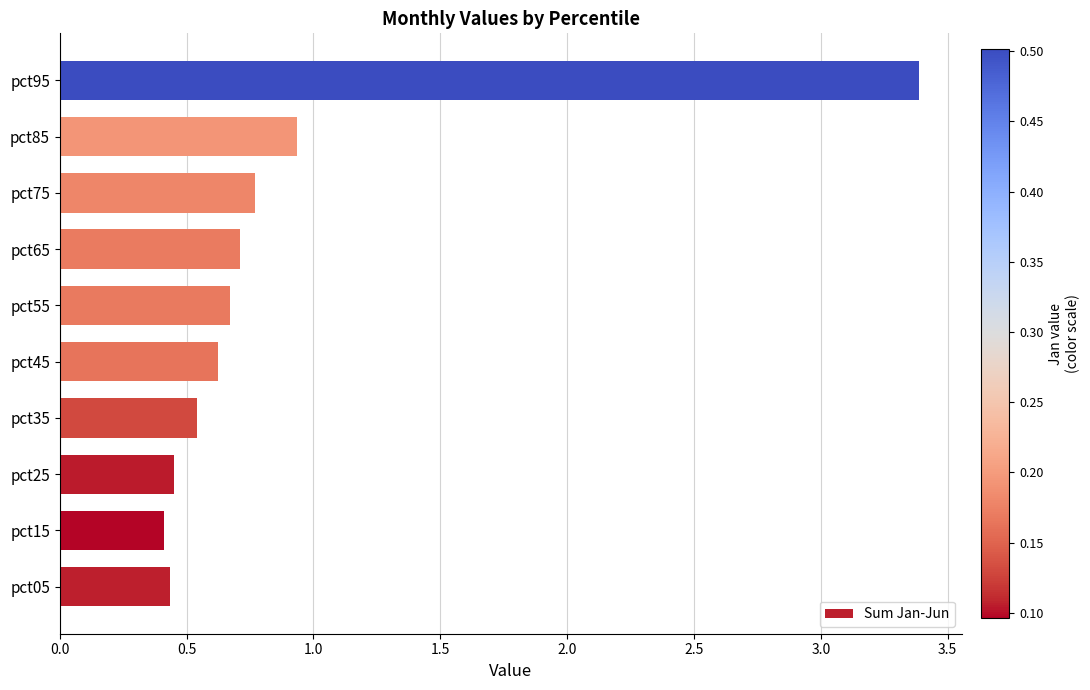

The chart shows a value of 0.6 at pct45. True or false?

True